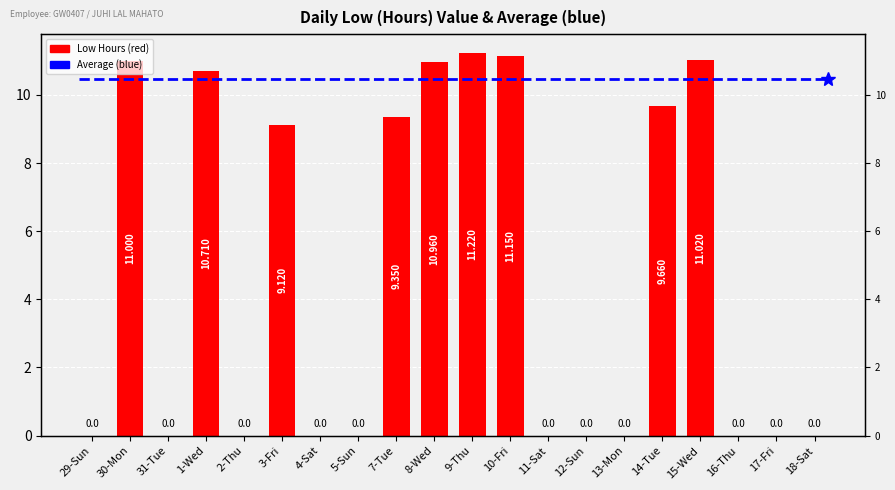

What is the change in value from 1-Wed to 13-Mon?

-10.7